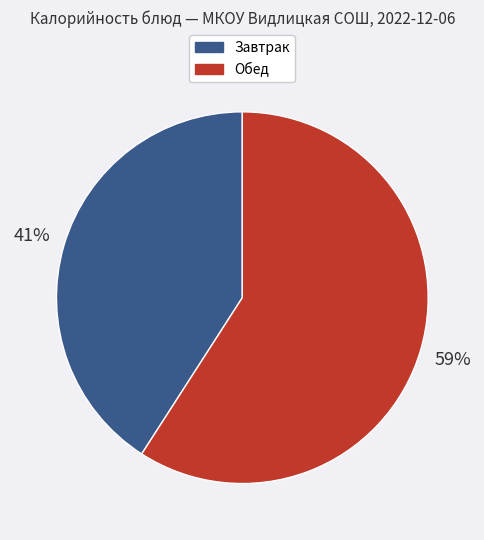

Approximately how many times larger is the value at Завтрак compared to Обед?

0.7